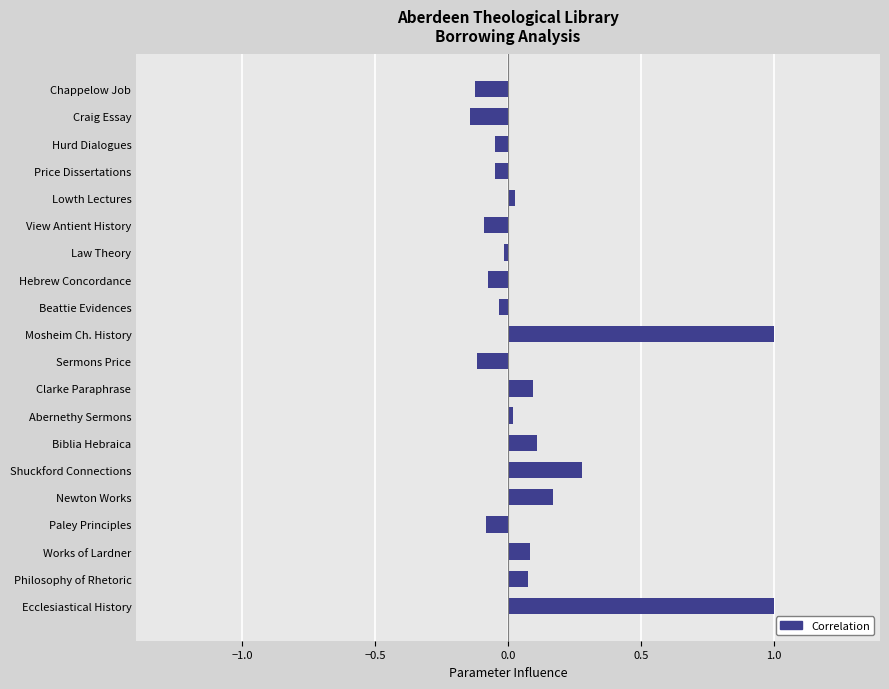

What is the greatest value displayed?

1.0